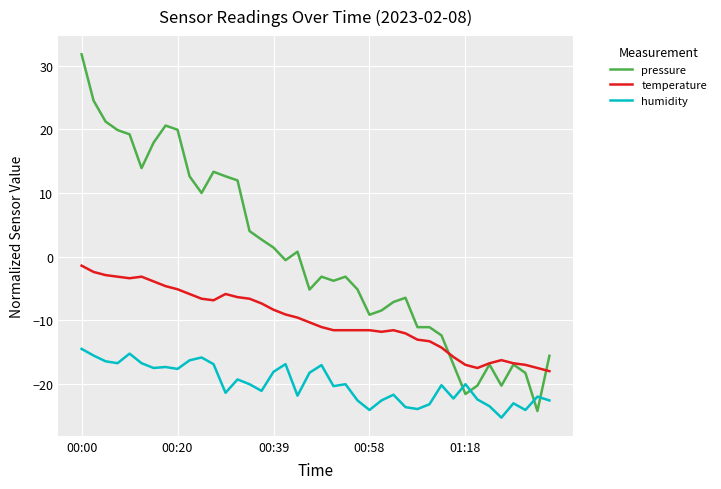

Rank the series by their maximum value, from highest to lowest.

pressure, temperature, humidity